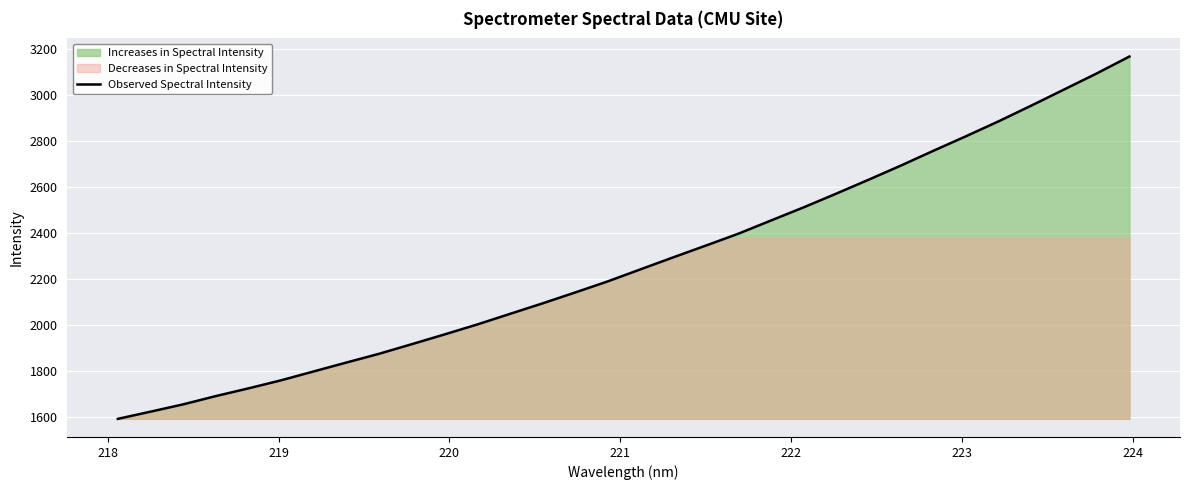

How many values are below 2243?

16